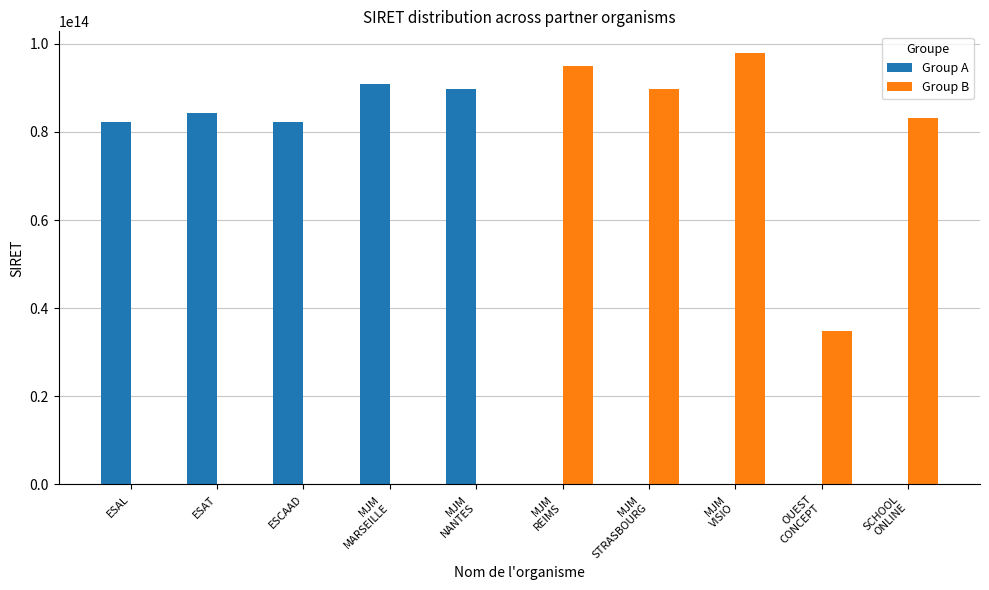

True or false: Group A has a value of 27086851093980 at ESAT.

False